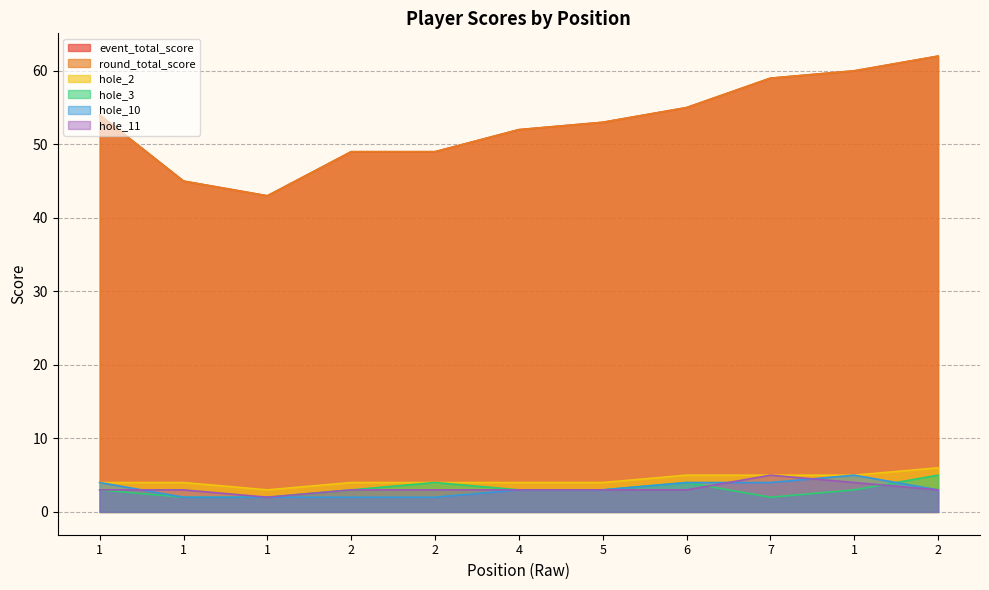

Between 1 and 6, which series saw the biggest shift?

event_total_score